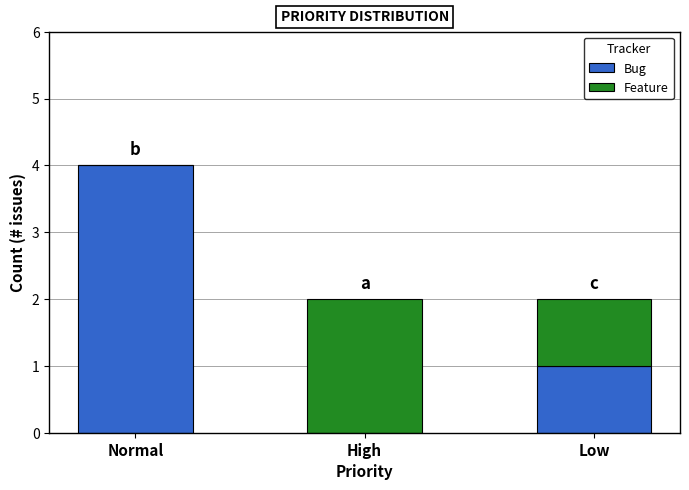

Count the number of data series in this chart.

2